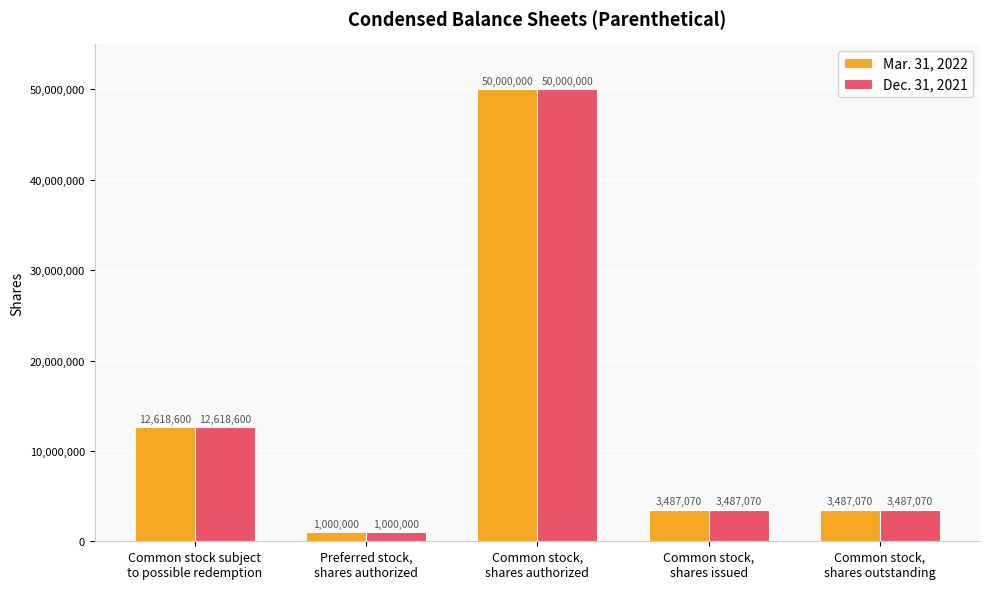

Which category has the lowest value in the Dec. 31, 2021 series?

Preferred stock,
shares authorized